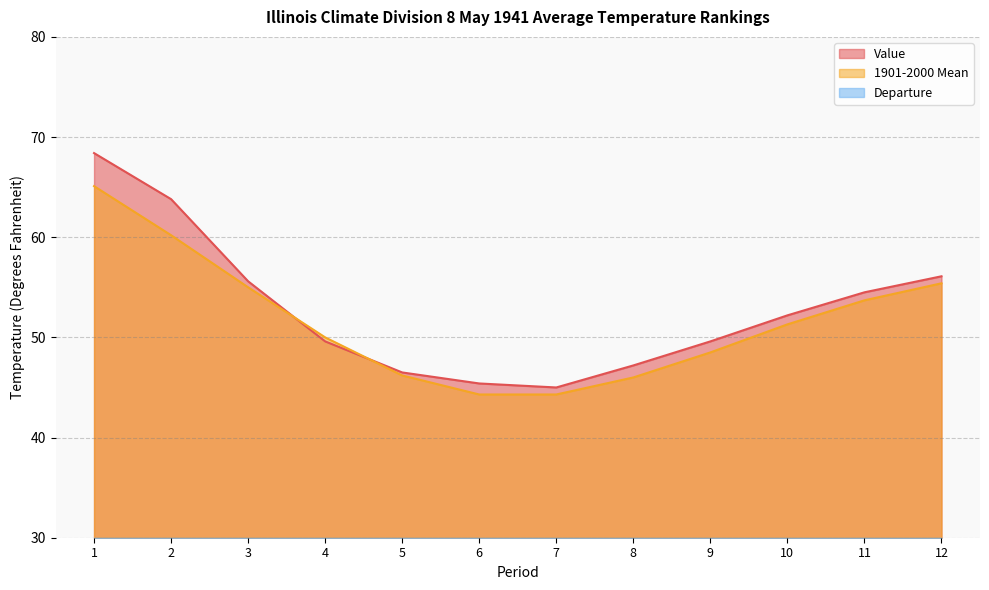

Does the chart have visible grid lines?

Yes